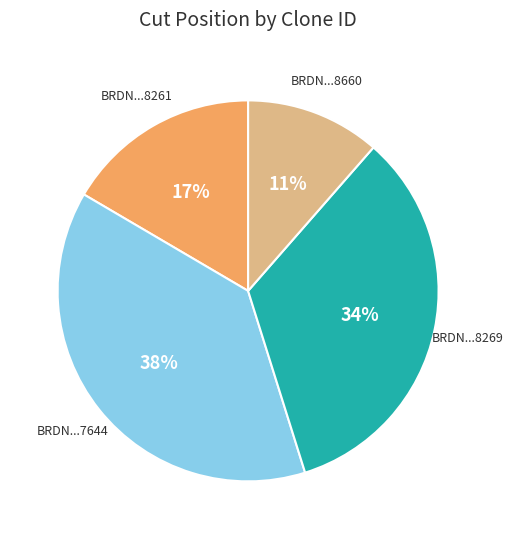

Is there any slice that represents more than half of the pie?

No